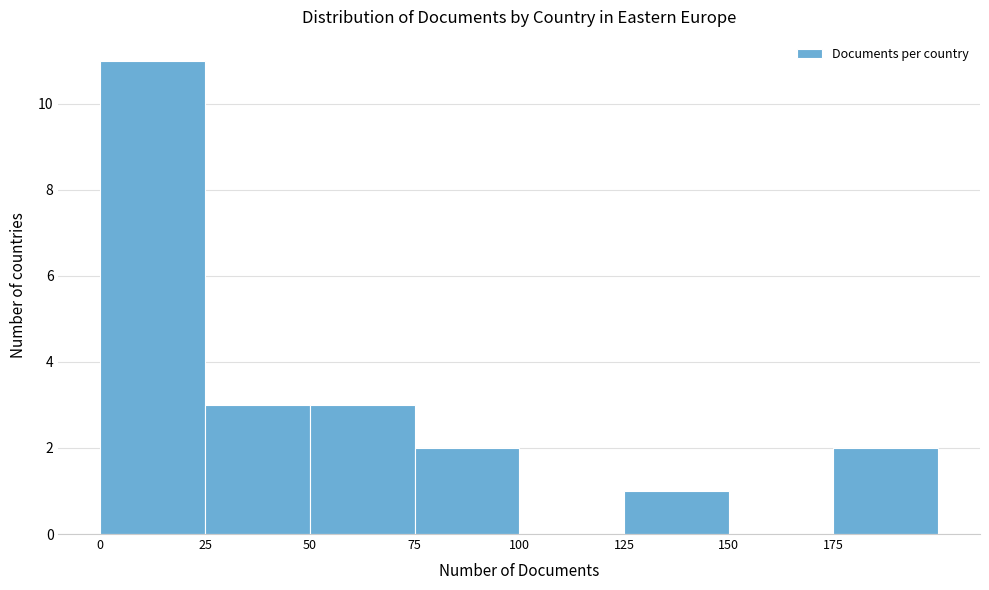

Which range on the x-axis has the tallest bar?

0 to 25